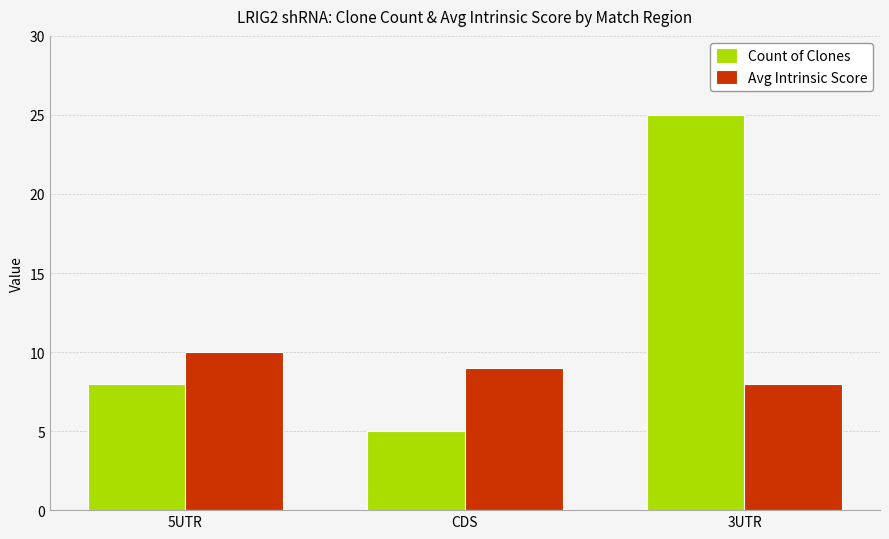

What is the value of the Count of Clones bar at the 3rd from the left?

25